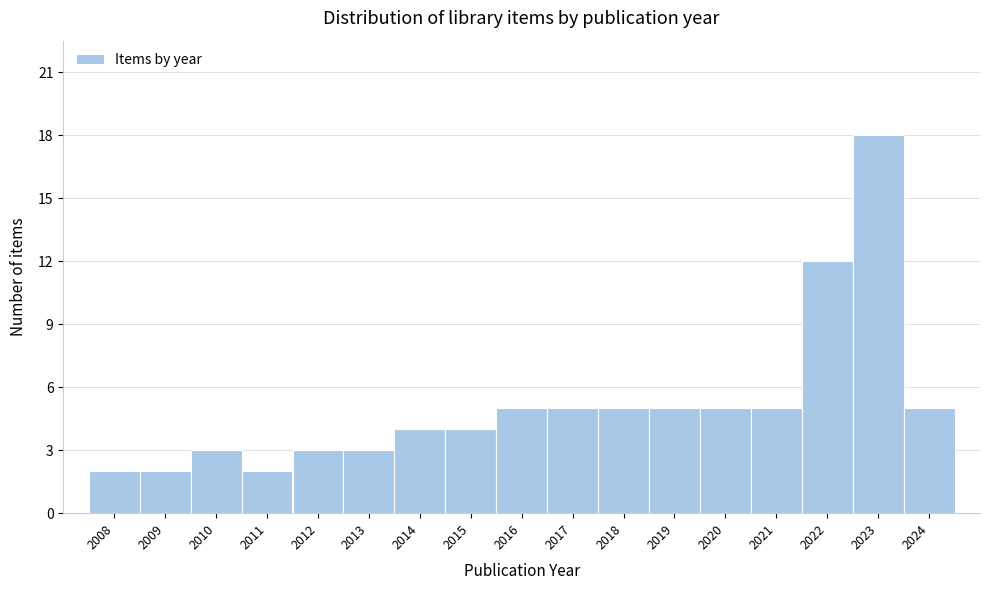

Reading right to left, transcribe all the data shown in this chart.

5	18	12	5	5	5	5	5	5	4	4	3	3	2	3	2	2